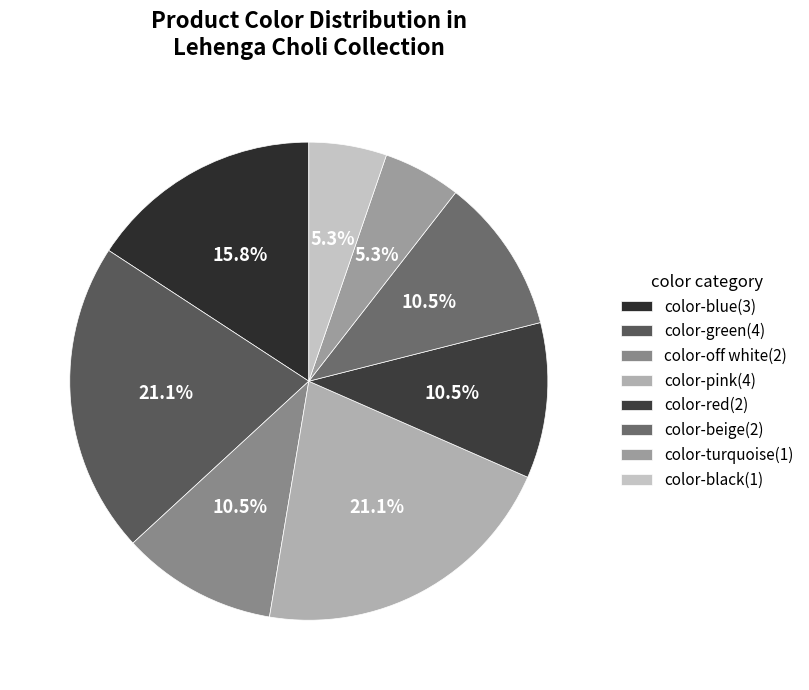

True or false: color-green accounts for 21% of the total.

True